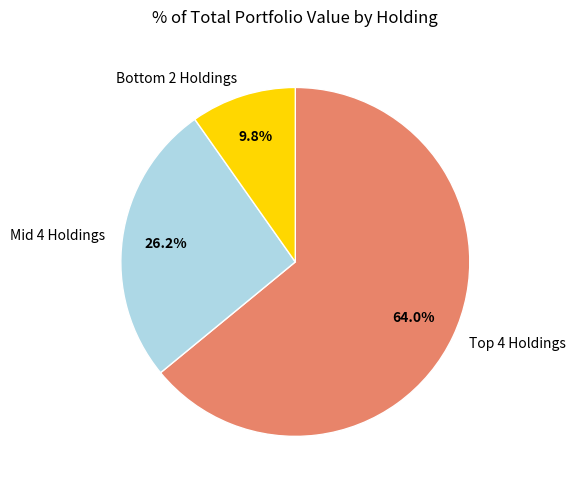

Rank the categories by value from highest to lowest.

Top 4 Holdings, Mid 4 Holdings, Bottom 2 Holdings